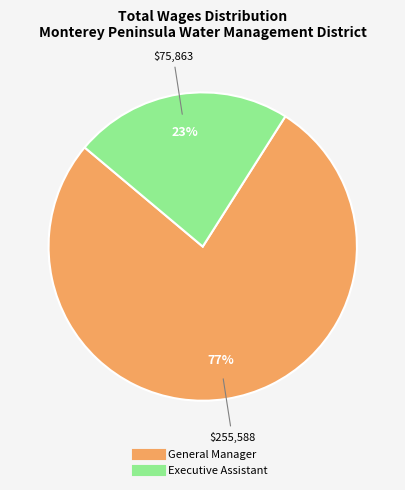

To the nearest percent, what is the difference between the largest and smallest slice percentages?

54%